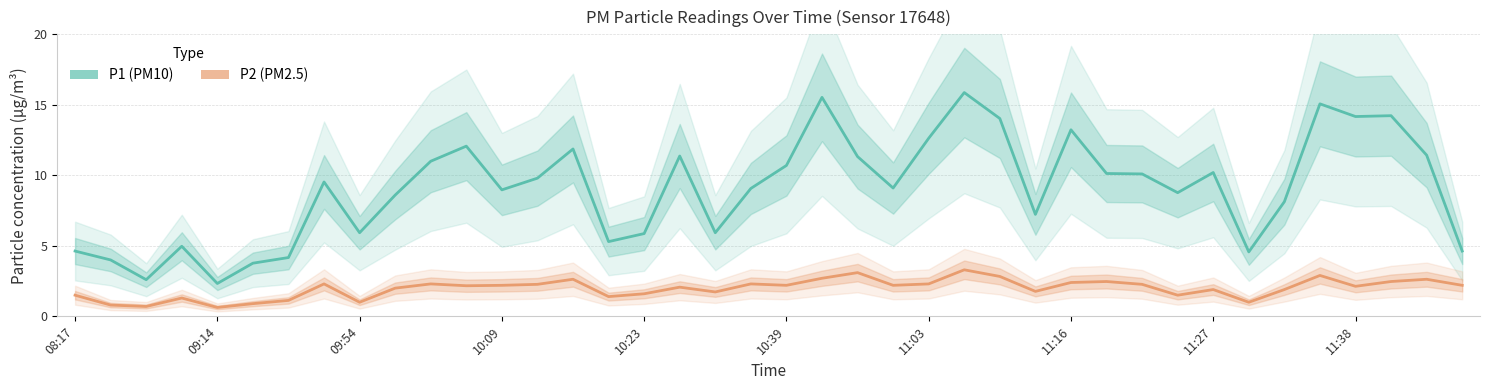

What is the minimum value shown in the chart?

0.6